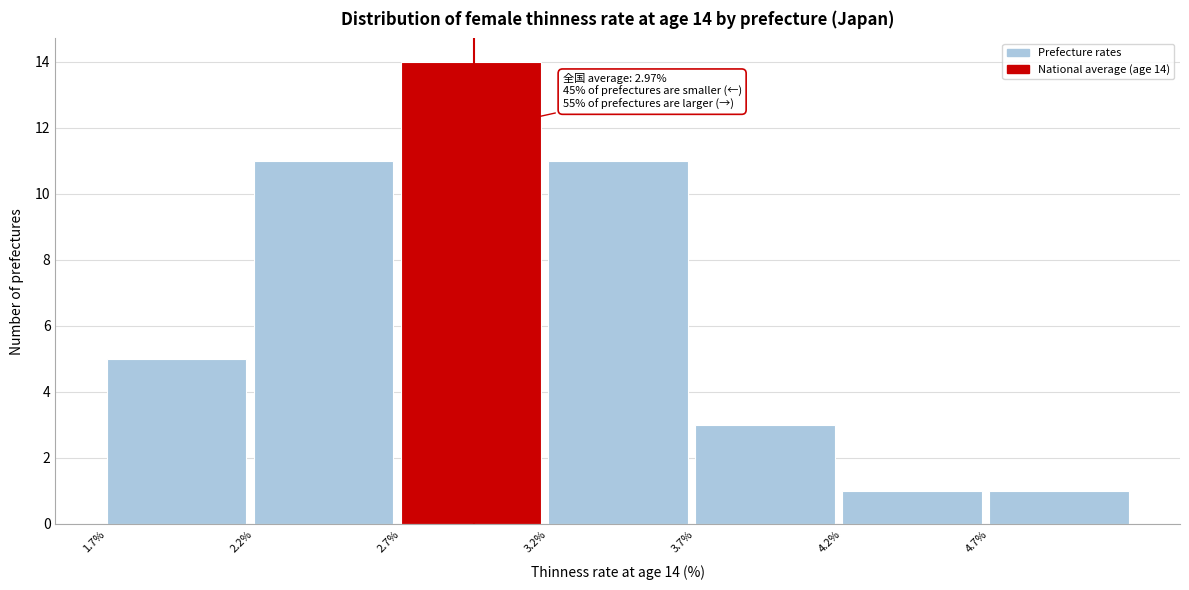

Over which range of the x-axis is the bar tallest?

2.72 to 3.22